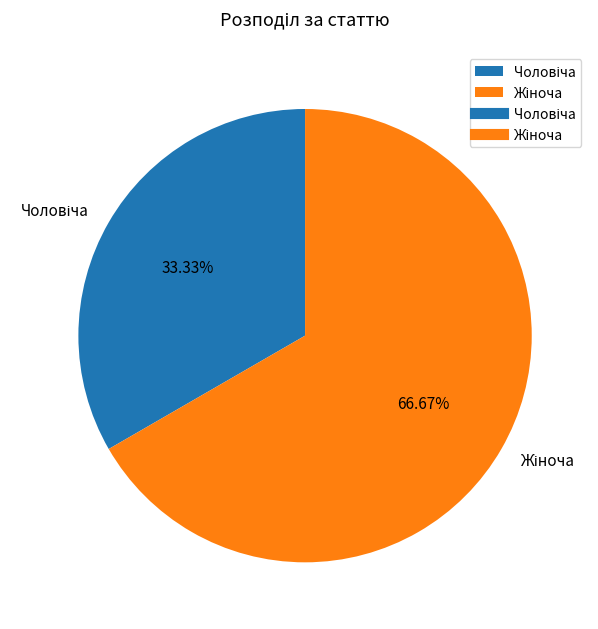

Does any single category account for the majority?

Yes